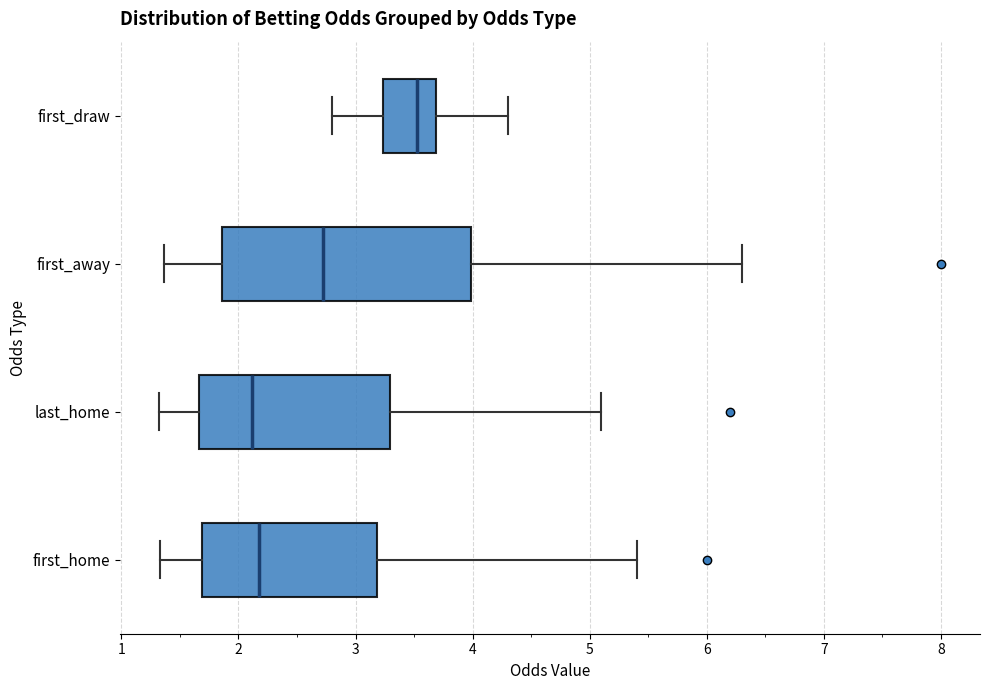

Which box is the widest, from its left edge to its right edge?

first_away